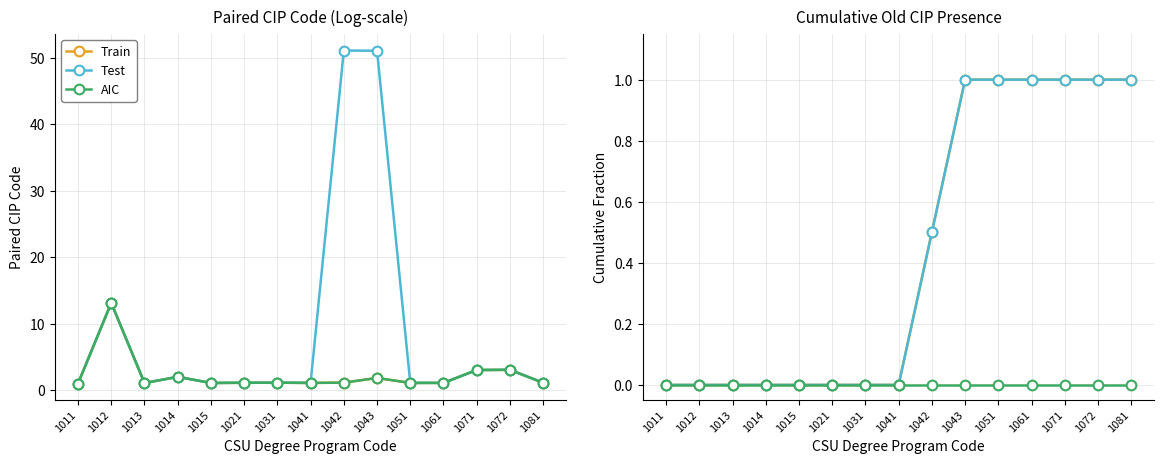

At which label does Train reach its minimum?

1011